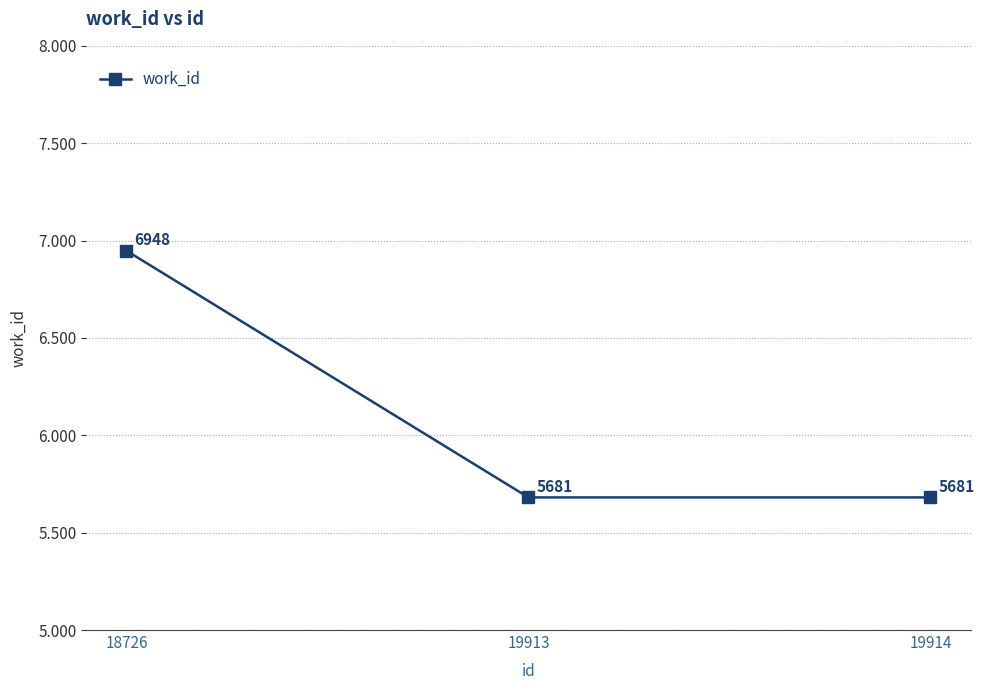

Does the chart have visible grid lines?

Yes